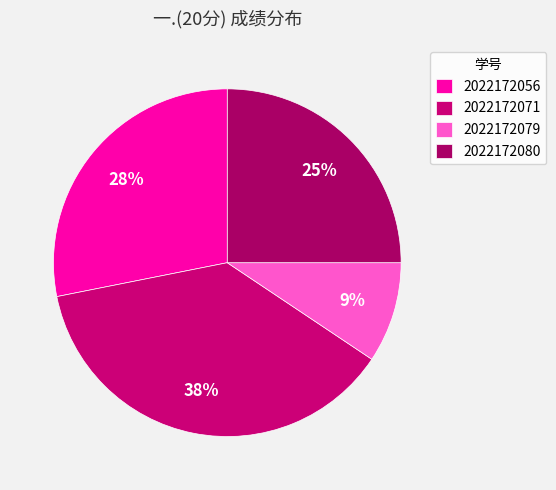

How many segments does this pie chart have?

4